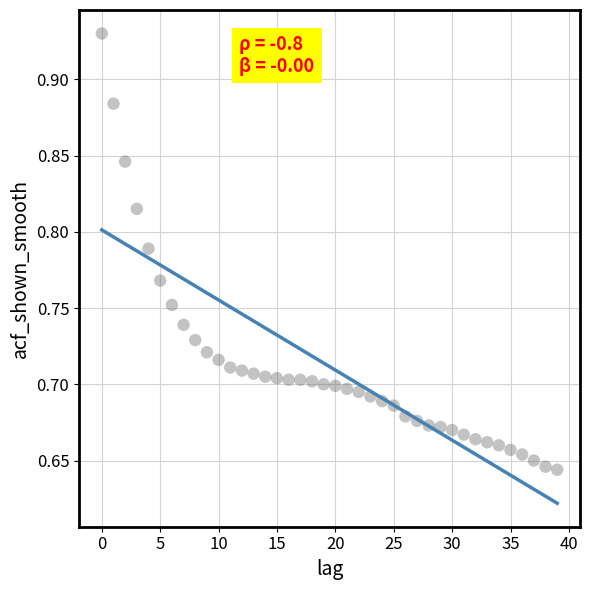

What is the range of Y values (max minus min)?

0.3